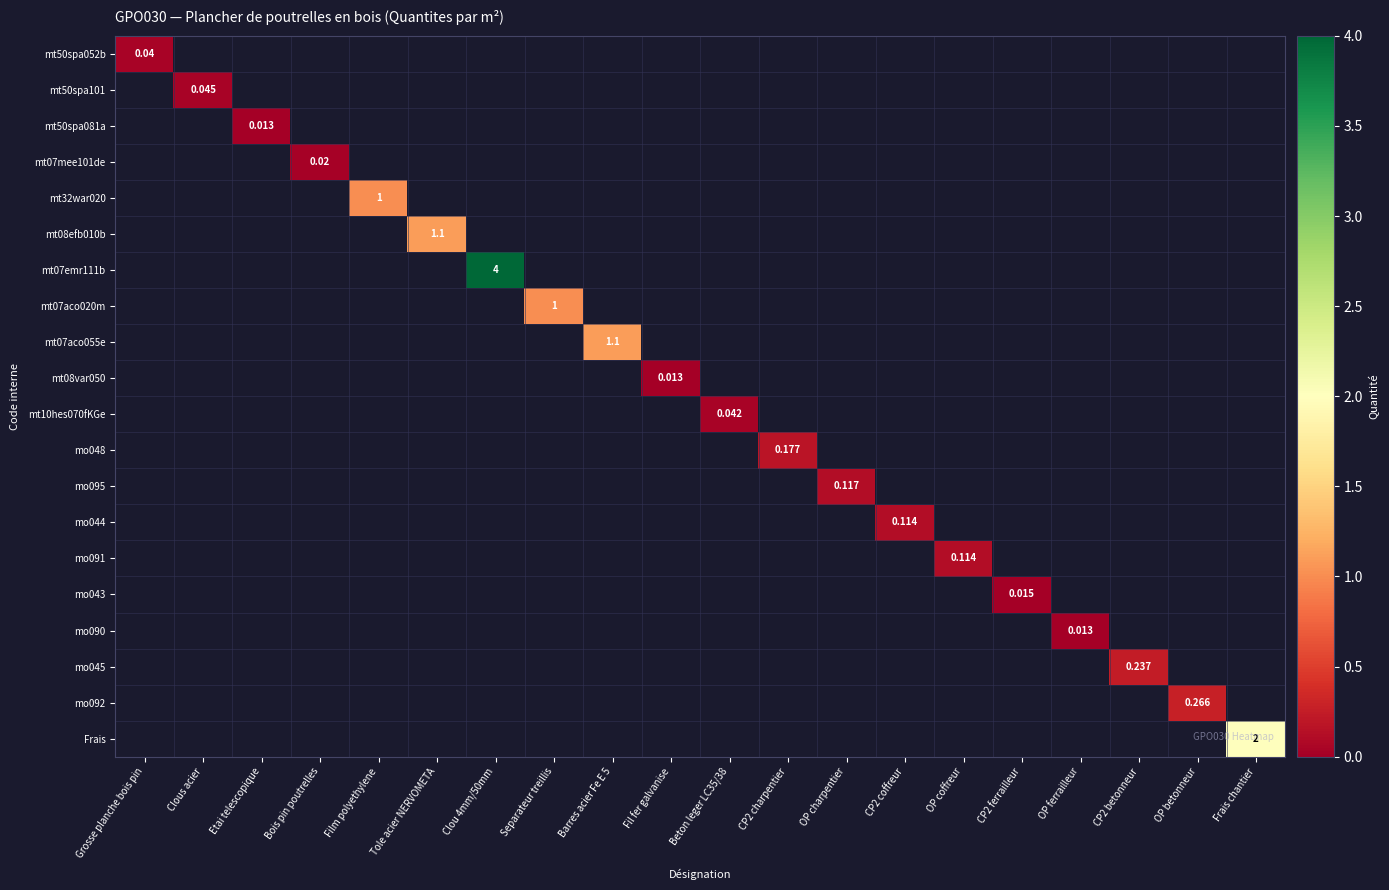

Rank the categories by mt10hes070fKGe value from highest to lowest.

Beton leger LC35/38, Grosse planche bois pin, Clous acier, Etai telescopique, Bois pin poutrelles, Film polyethylene, Tole acier NERVOMETA, Clou 4mm/50mm, Separateur treillis, Barres acier Fe E 5, Fil fer galvanise, CP2 charpentier, OP charpentier, CP2 coffreur, OP coffreur, CP2 ferrailleur, OP ferrailleur, CP2 betonneur, OP betonneur, Frais chantier